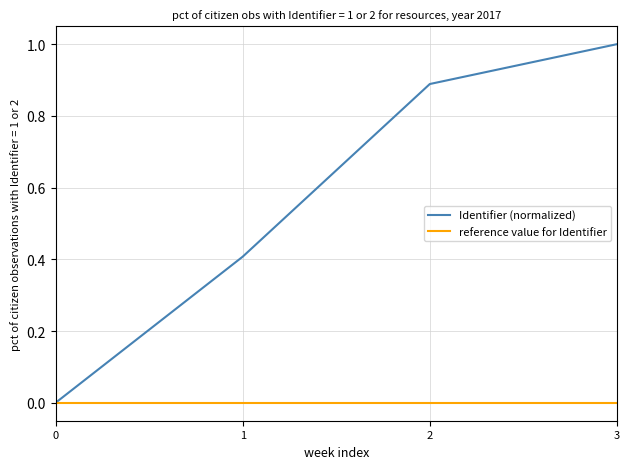

Which series has the largest total across all categories?

Identifier (normalized)